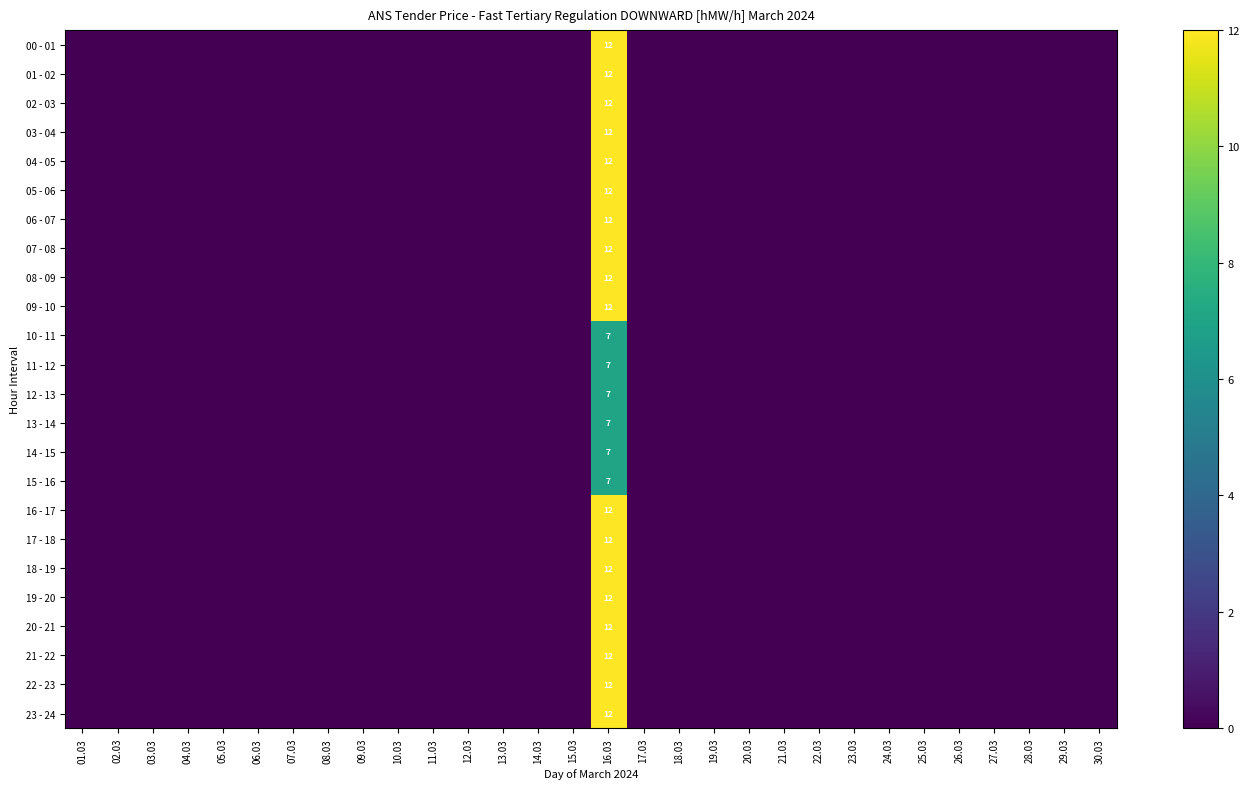

The 00 - 01 series shows 8 at 16.03. True or false?

False